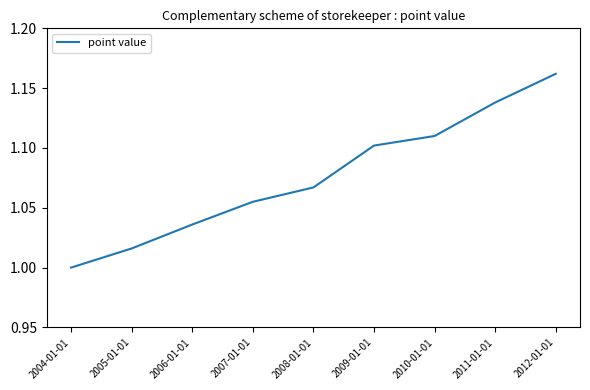

True or false: the data shows 0.4 at 2008-01-01.

False